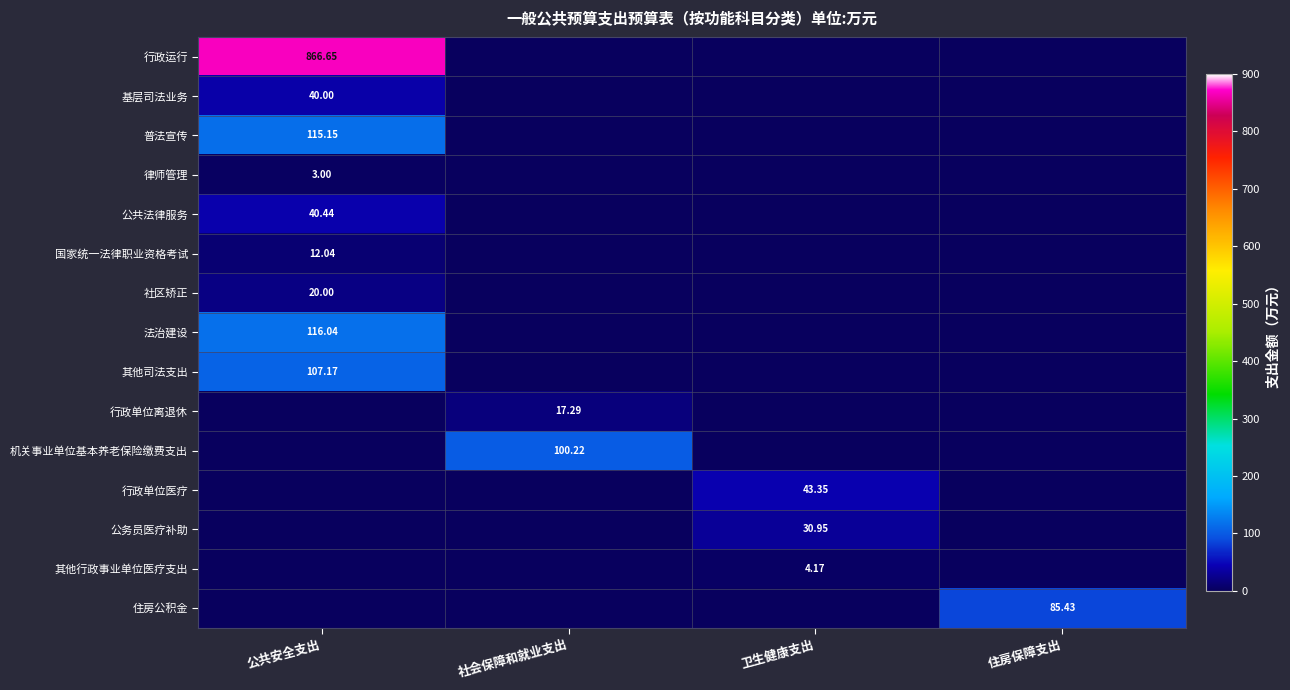

Rank the series by their maximum value, from highest to lowest.

行政运行, 法治建设, 普法宣传, 其他司法支出, 机关事业单位基本养老保险缴费支出, 住房公积金, 行政单位医疗, 公共法律服务, 基层司法业务, 公务员医疗补助, 社区矫正, 行政单位离退休, 国家统一法律职业资格考试, 其他行政事业单位医疗支出, 律师管理